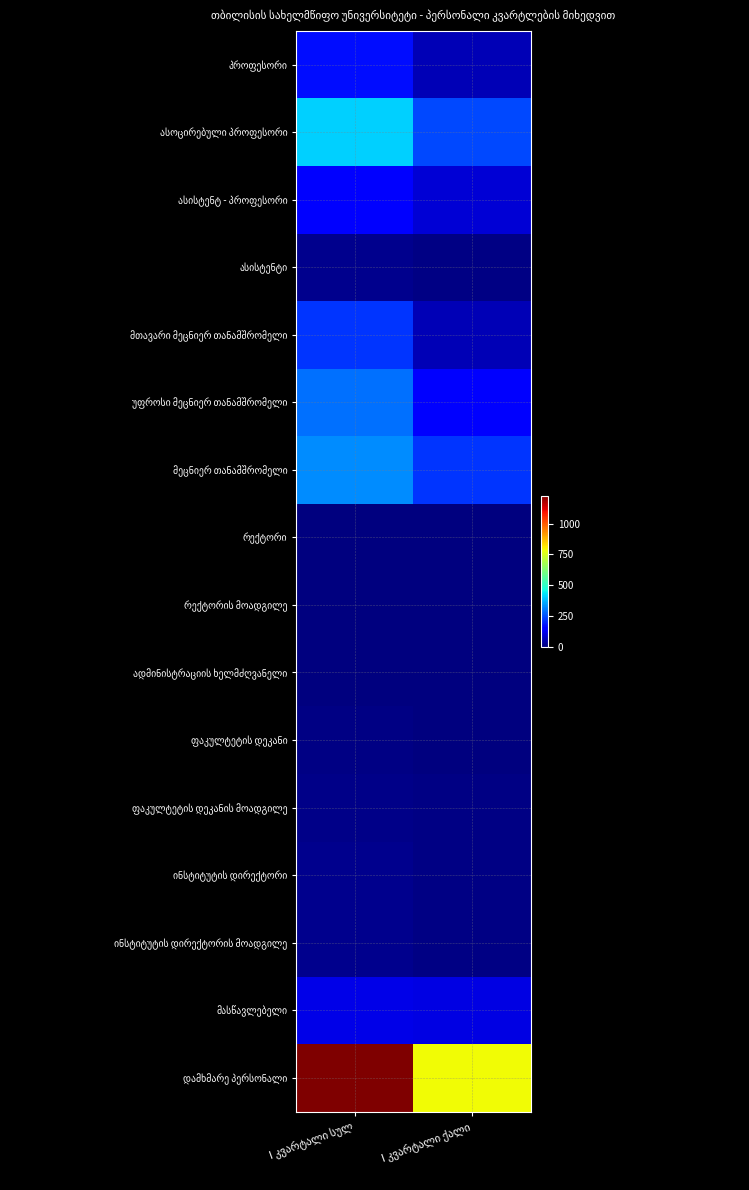

Which series has the widest spread of values?

დამხმარე პერსონალი